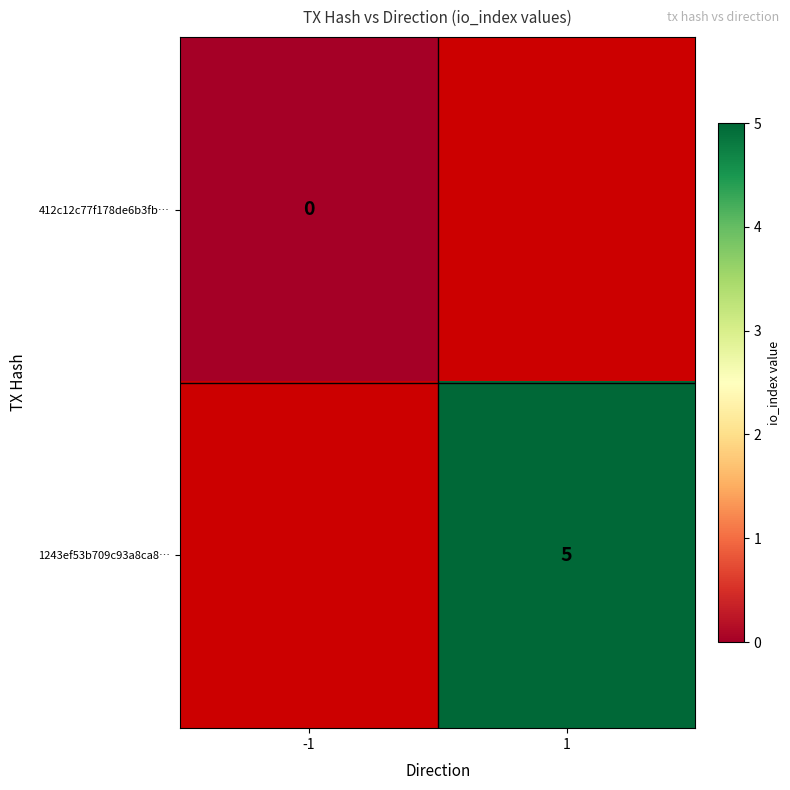

At which category does the chart reach its minimum across all series?

-1